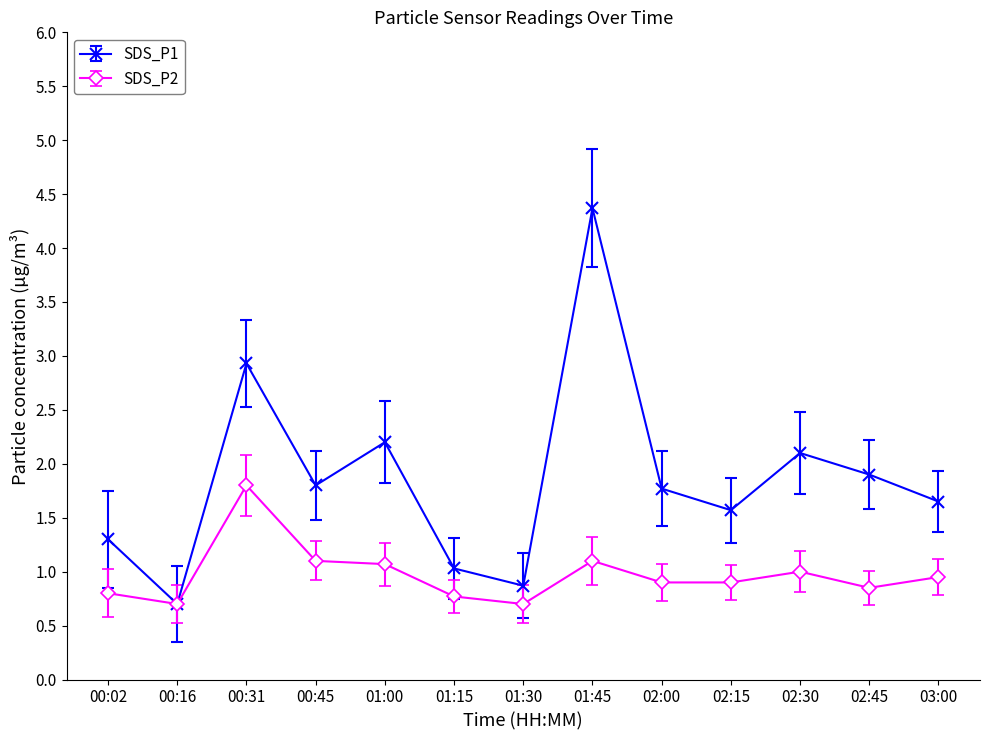

Which category has the highest value across all series?

01:45